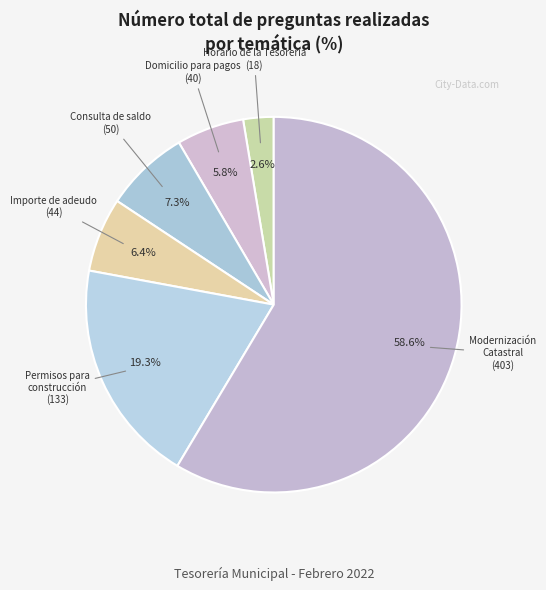

Which has a higher value, Consulta de saldo or Importe de adeudo?

Consulta de saldo